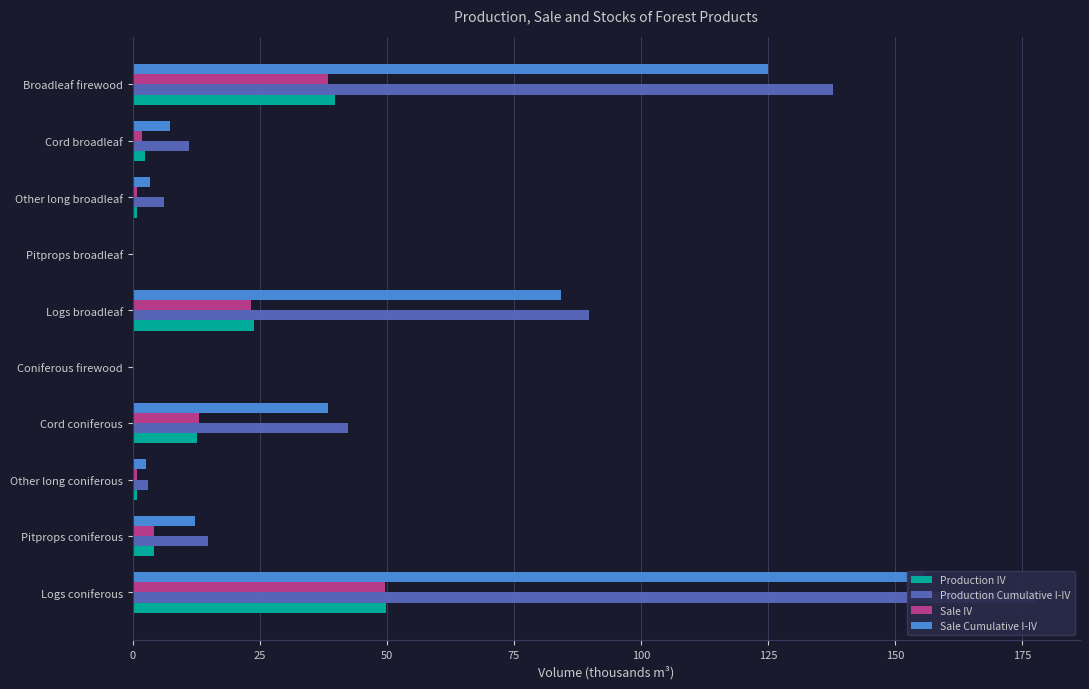

The value of Sale Cumulative I-IV at Logs broadleaf is 24.0. True or false?

False